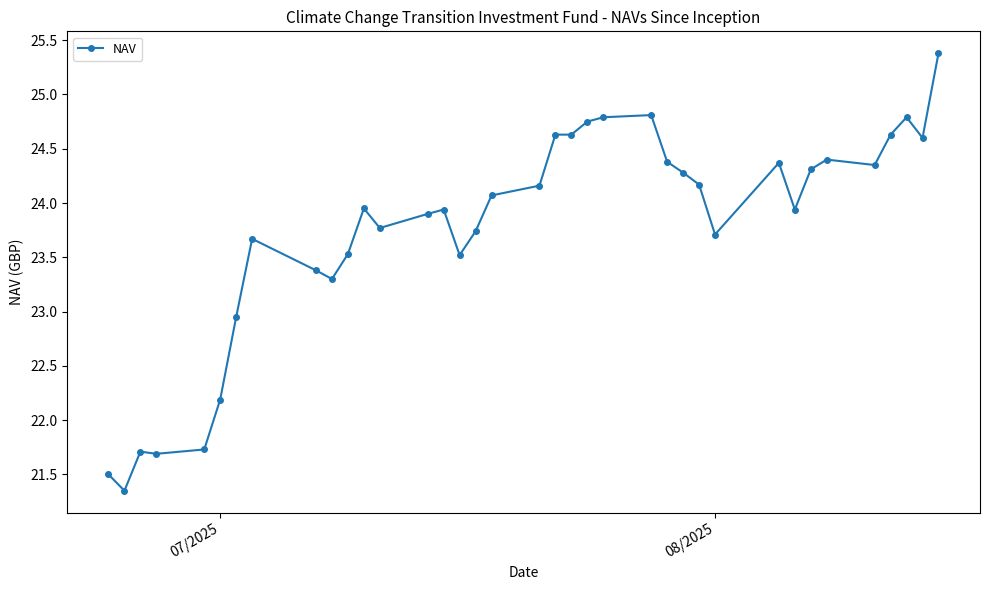

What is the maximum value shown in the chart?

25.4